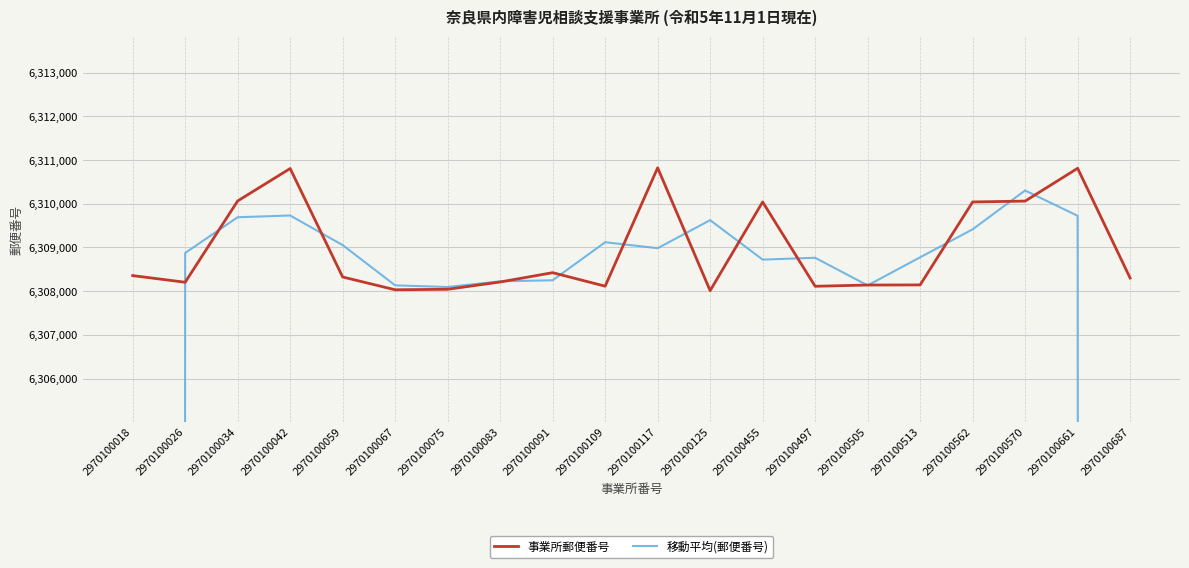

What is the difference between the 移動平均(郵便番号) values at 2970100034 and 2970100117?

708.3